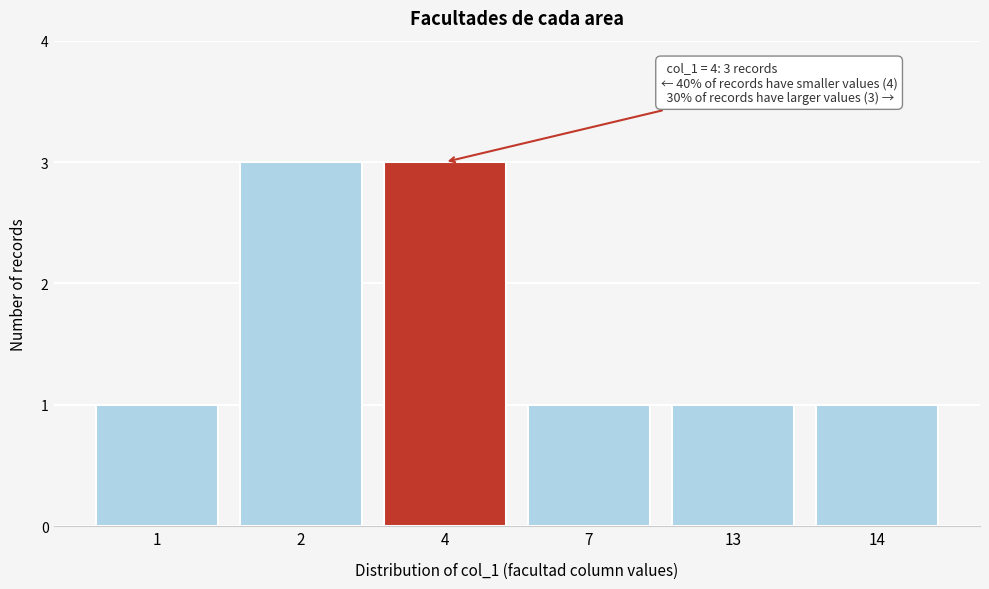

Reading left to right, transcribe all the data shown in this chart.

1=1	2=3	4=3	7=1	13=1	14=1